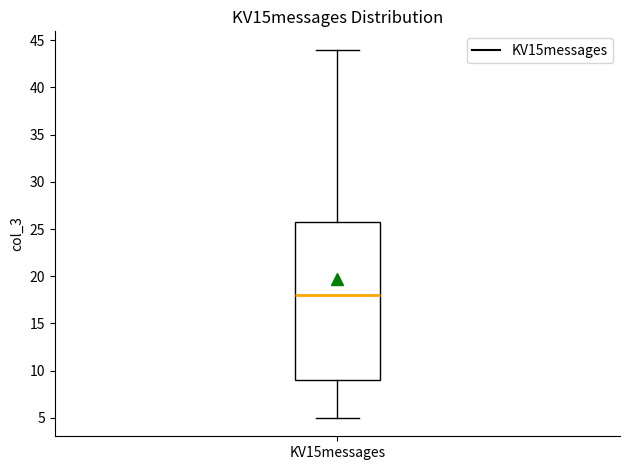

Transcribe this box plot: give where the median line is, the range the box spans, and where the two whiskers end, as read against the y-axis. The values are not printed on the chart, so give them approximately, as read against the axis.

median 18, box 9 to 26, whiskers 5 to 44